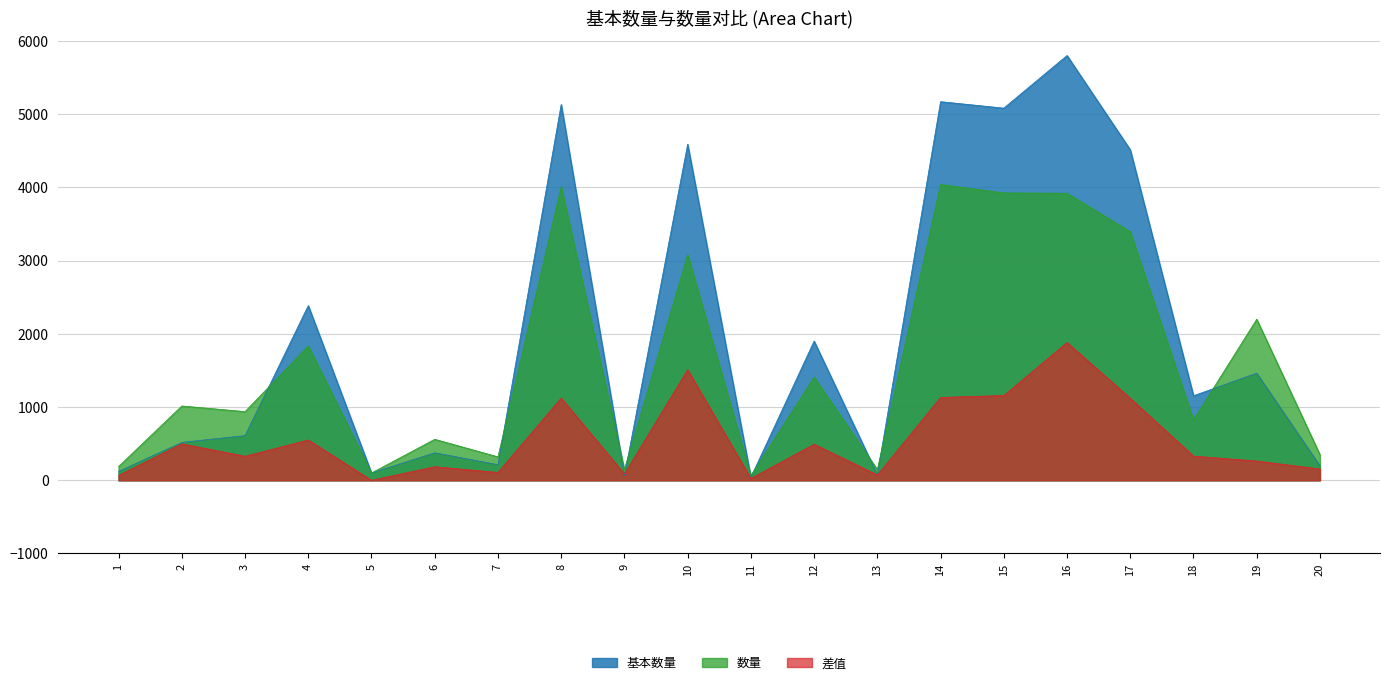

In 基本数量, how many points are higher than both neighbors (excluding endpoints)?

8